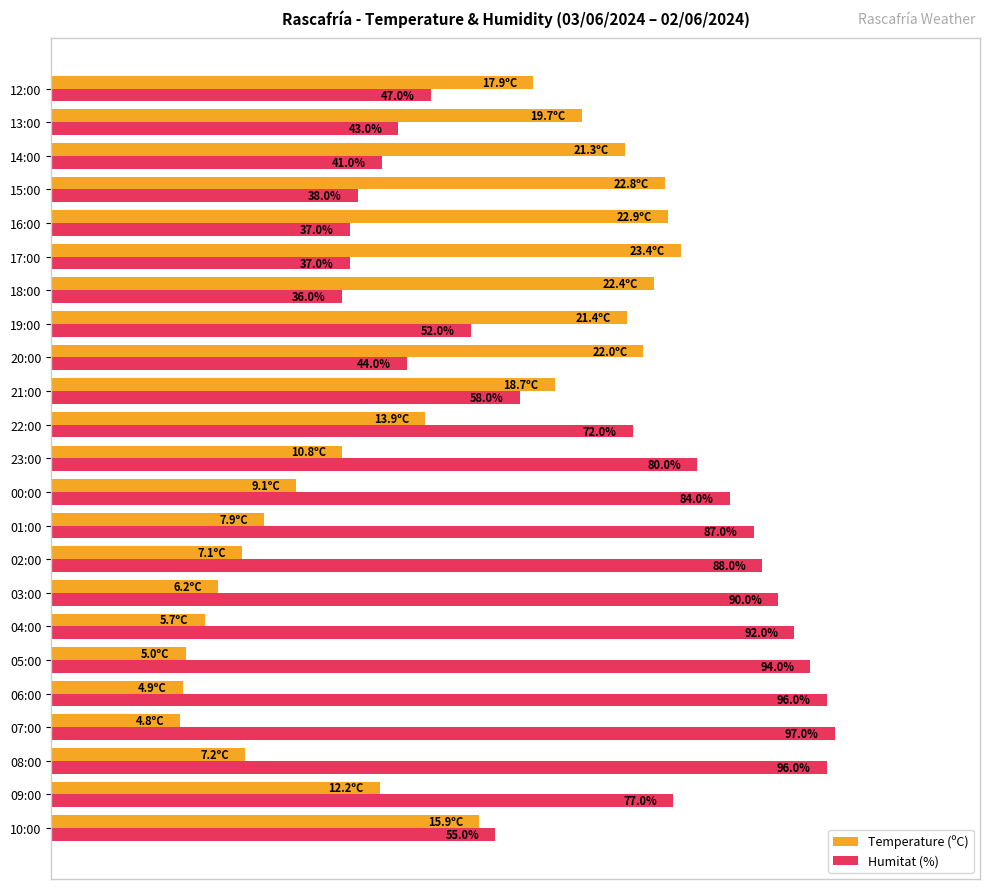

At which category is the sum across all series the highest?

19:00